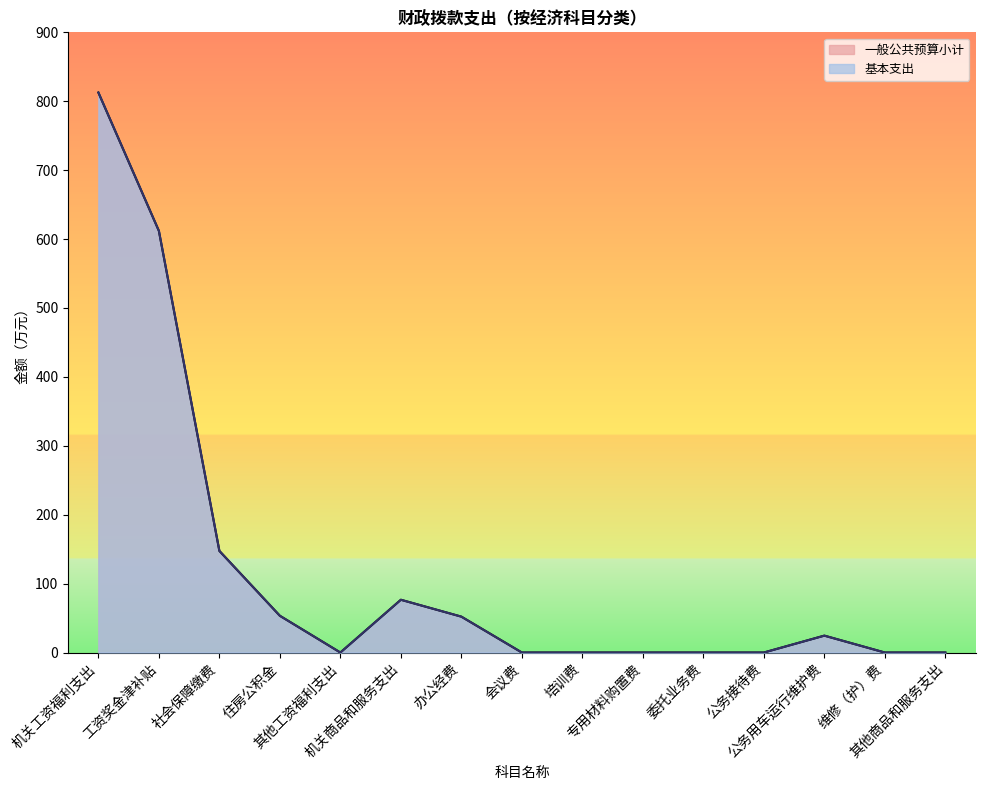

What is the sum of the 基本支出 values at 公务接待费 and 机关商品和服务支出?

76.6